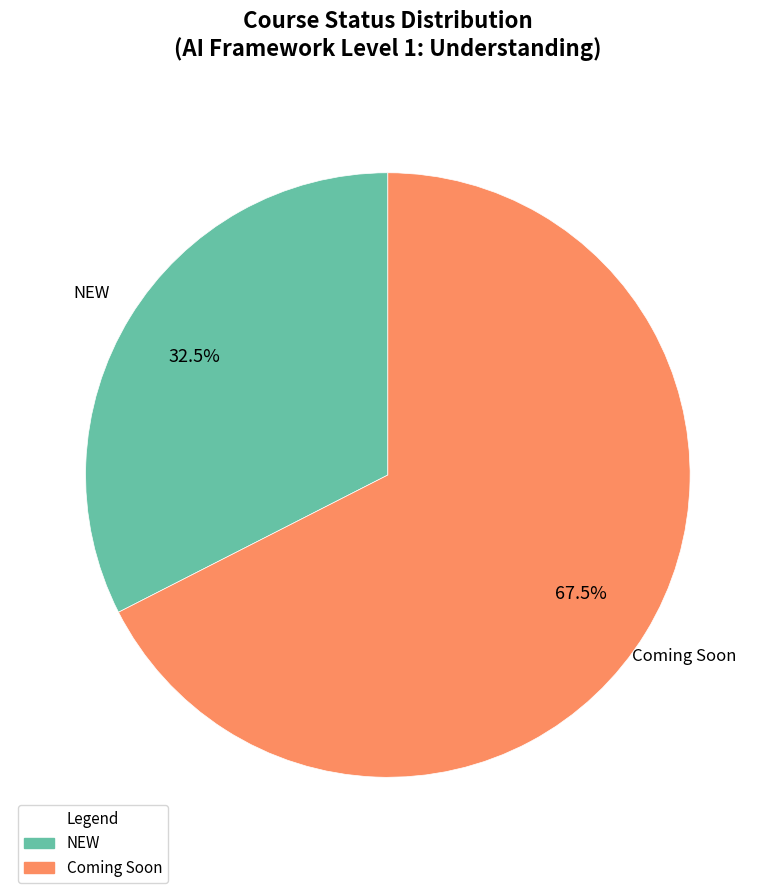

What is the ratio of the value at NEW to the value at Coming Soon?

0.5